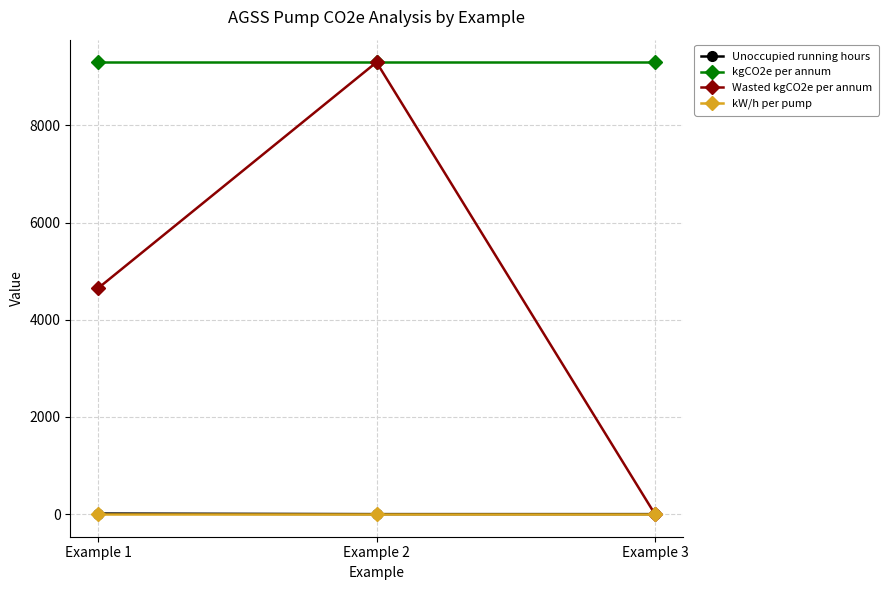

Which series has the widest spread of values?

Wasted kgCO2e per annum